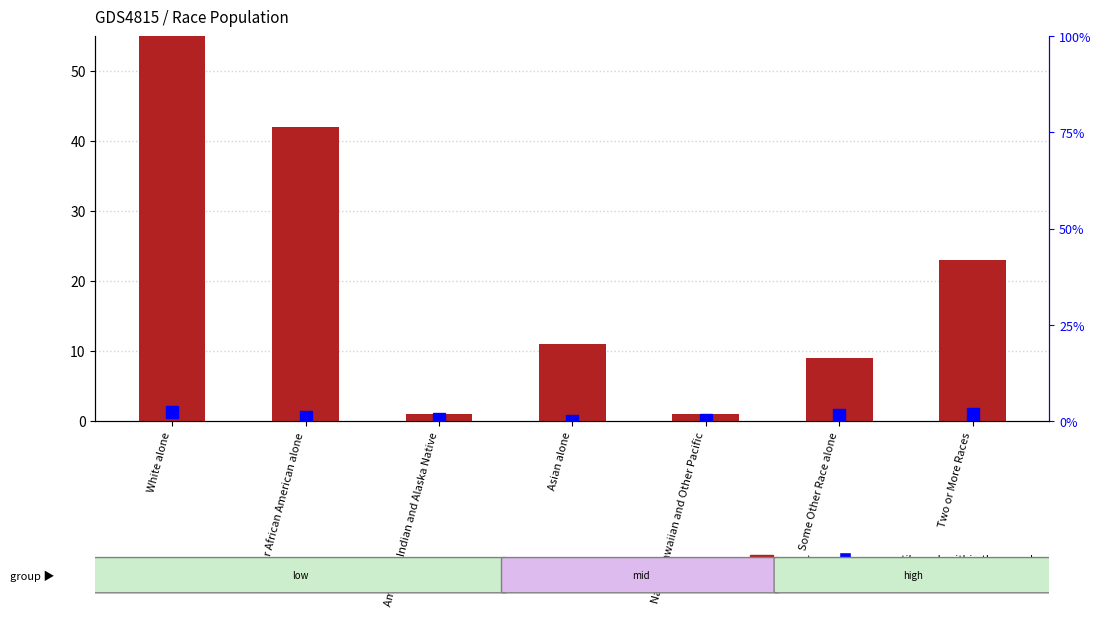

Which category has the lowest value in the count series?

American Indian and Alaska Native